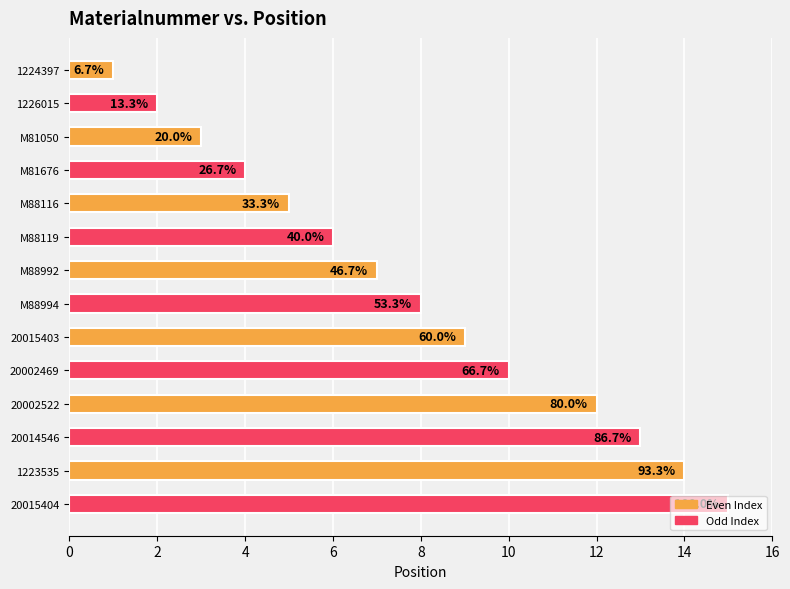

What is the difference between the maximum and second lowest values?

13